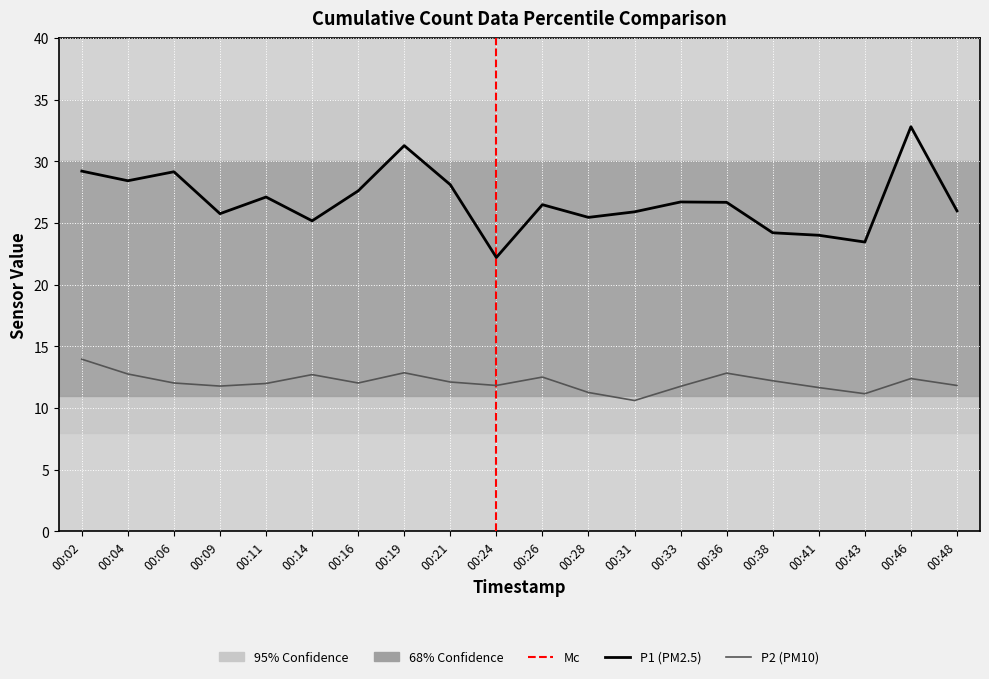

What is the maximum value for P1?

32.8